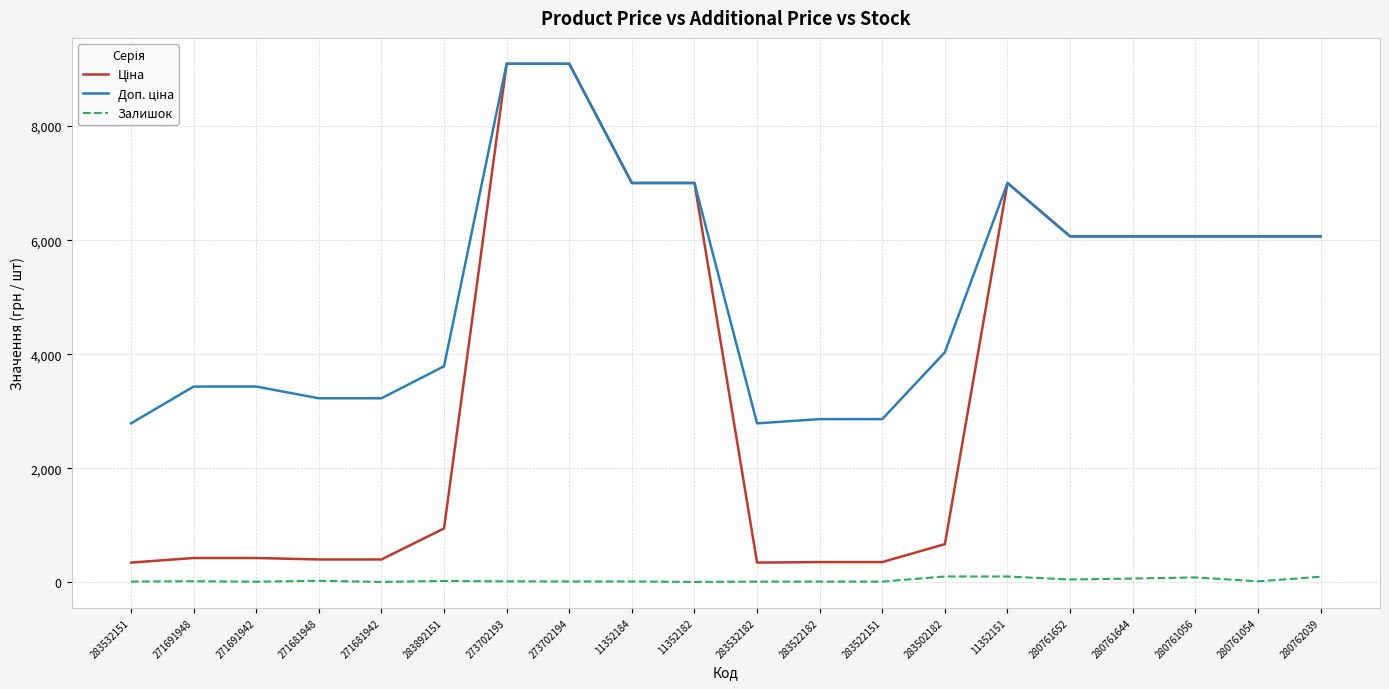

What is the label of the 14th point from the left?

283502182